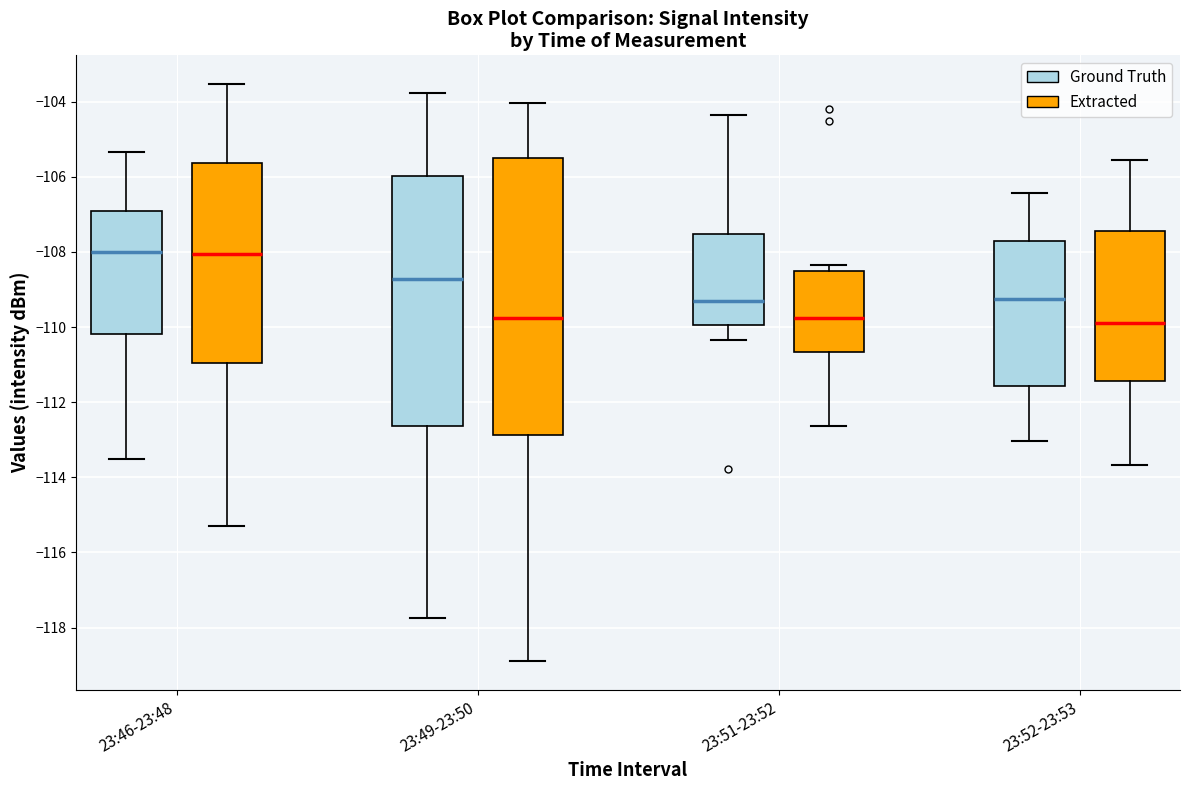

Which box is the tallest, from its lower edge to its upper edge?

23:49-23:50 (Extracted)